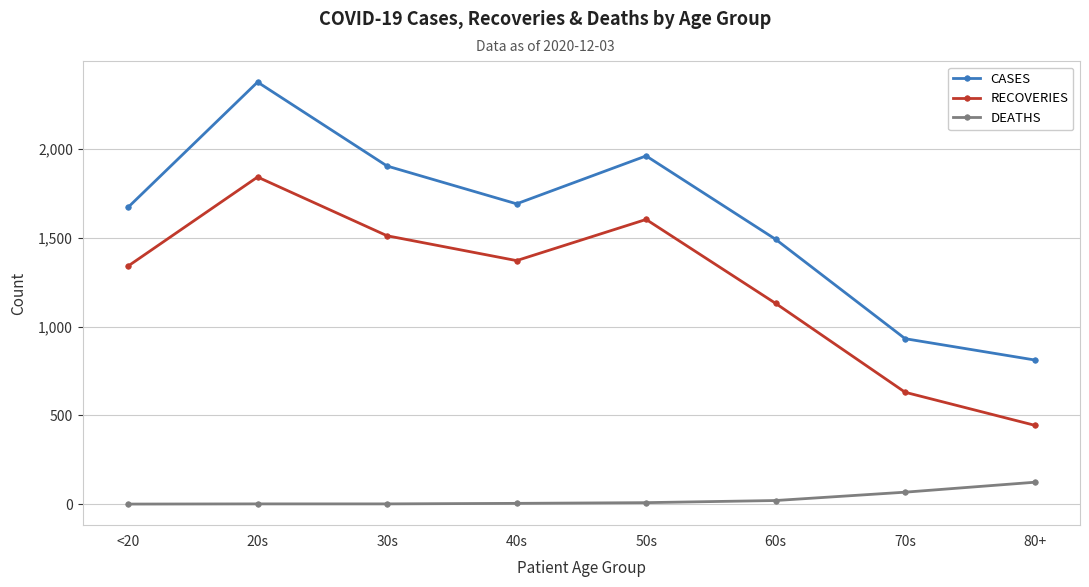

The RECOVERIES series shows 3176 at 20s. True or false?

False